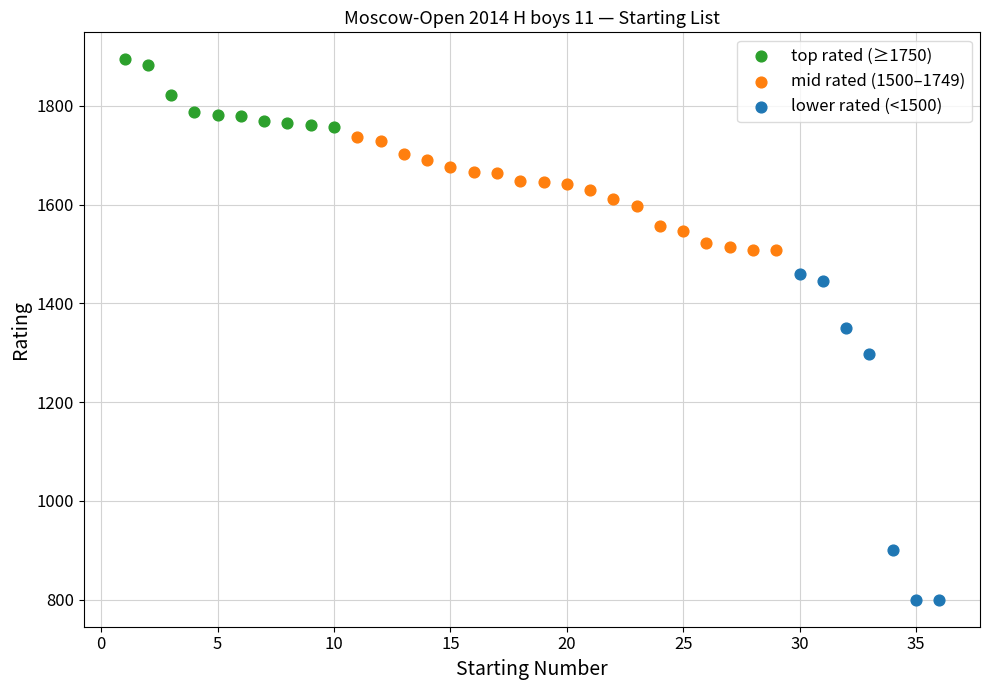

What are all the series names shown in the legend?

top rated (≥1750), mid rated (1500–1749), lower rated (<1500)